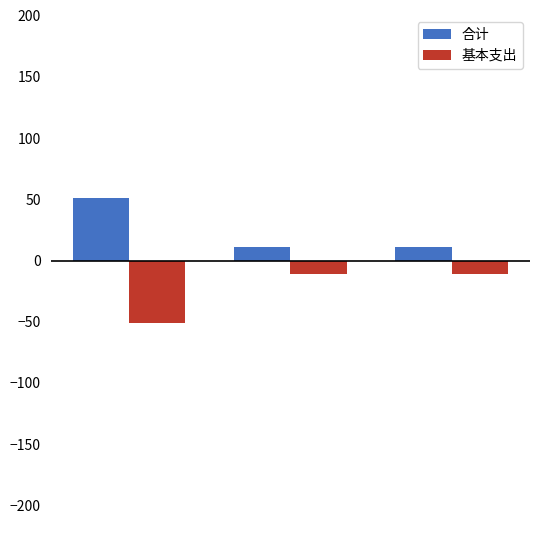

Which series has the largest total across all categories?

合计